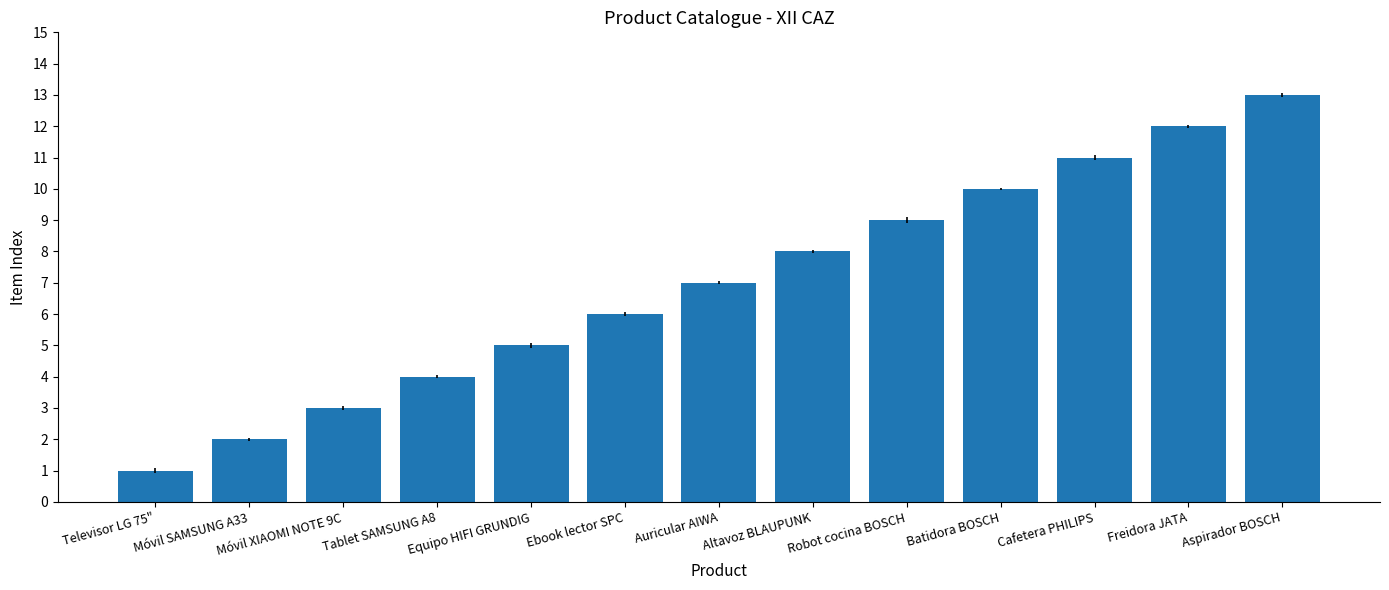

List the labels in order of value, largest first.

Aspirador BOSCH, Freidora JATA, Cafetera PHILIPS, Batidora BOSCH, Robot cocina BOSCH, Altavoz BLAUPUNK, Auricular AIWA, Ebook lector SPC, Equipo HIFI GRUNDIG, Tablet SAMSUNG A8, Móvil XIAOMI NOTE 9C, Móvil SAMSUNG A33, Televisor LG 75"